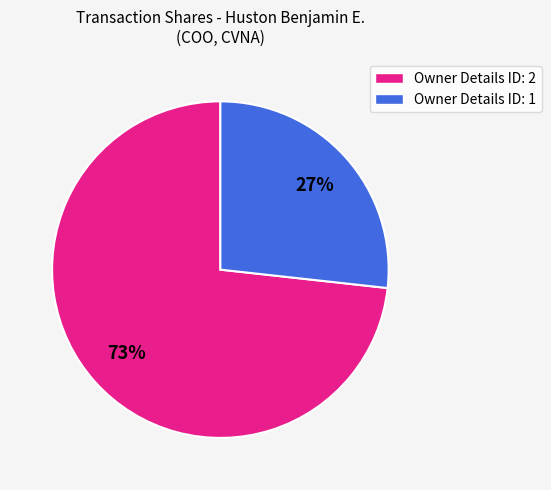

To the nearest percent, what is the average slice percentage?

50%